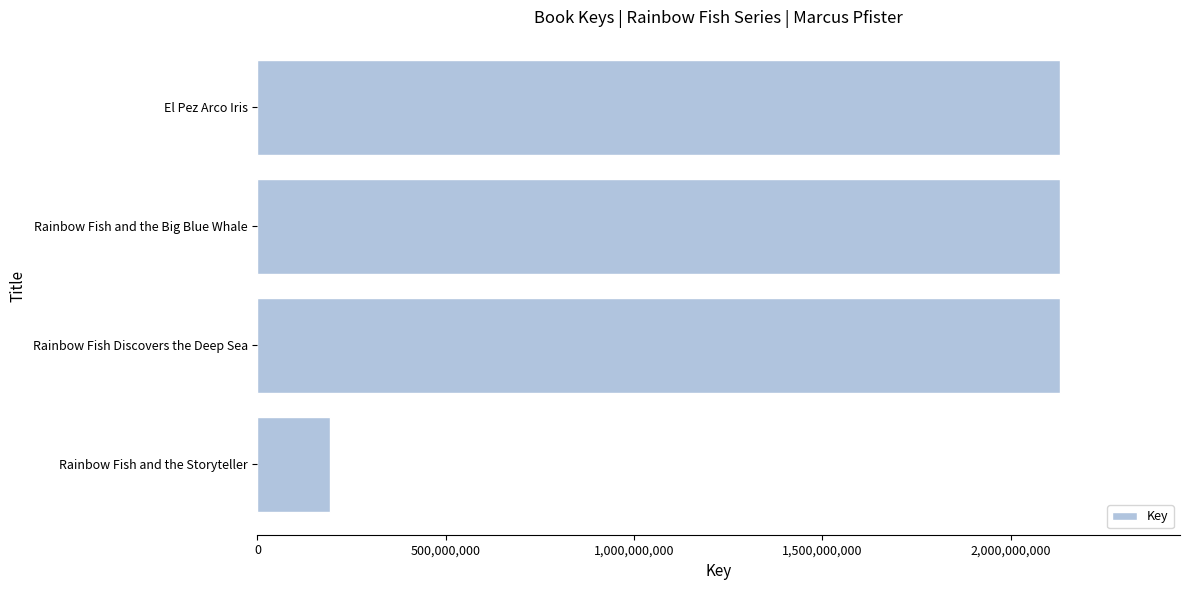

What is the difference between the maximum and second lowest values?

17719